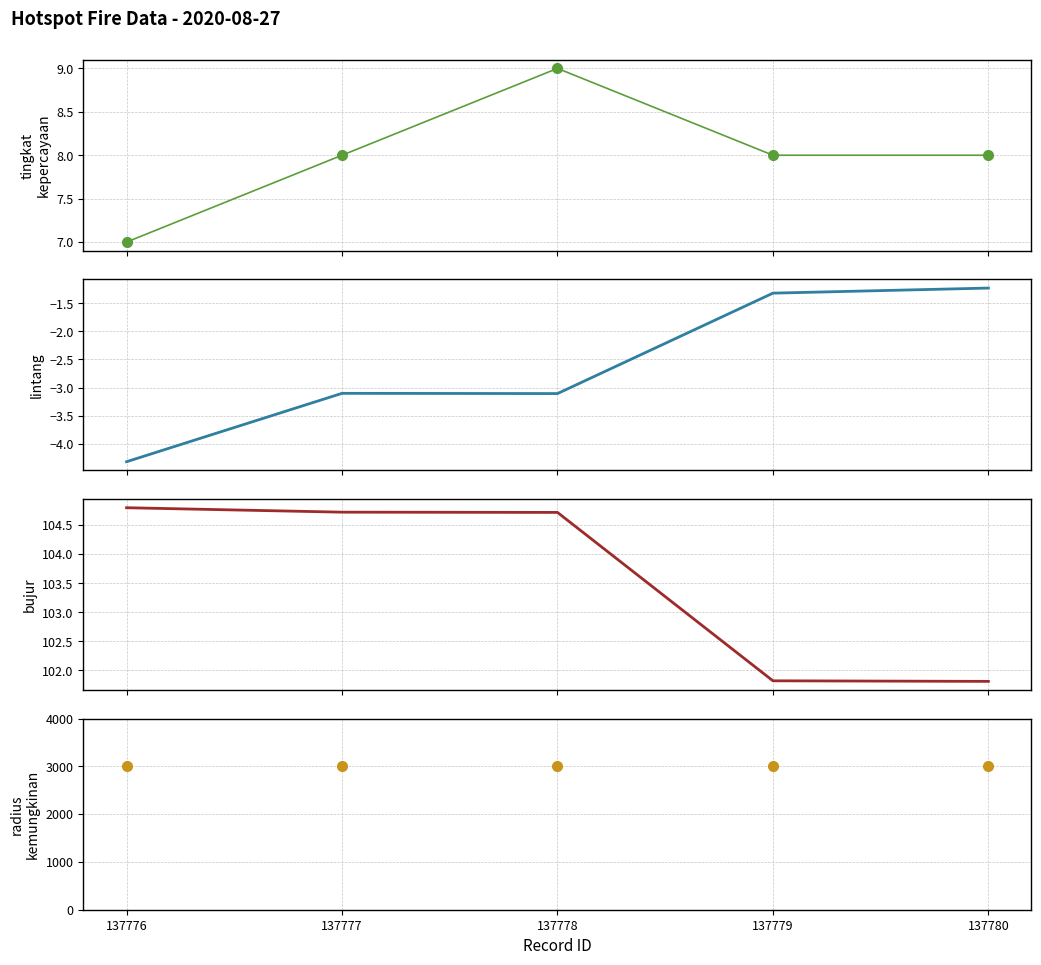

Does the chart have visible grid lines?

Yes